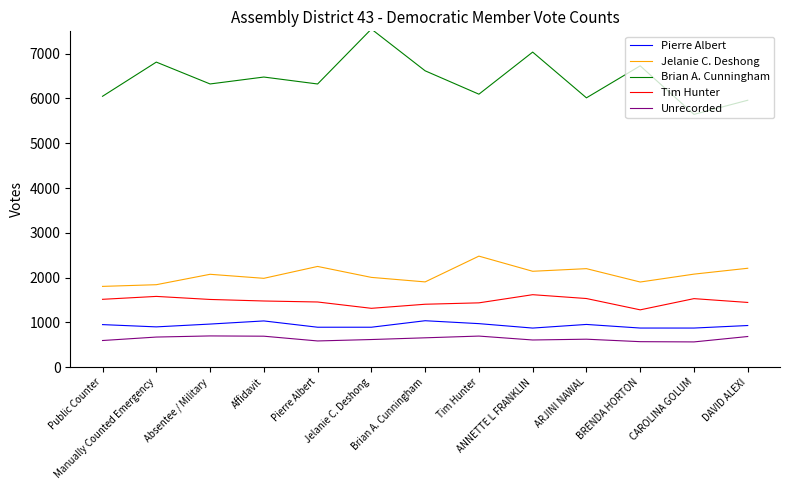

What is the greatest value displayed?

7551.1